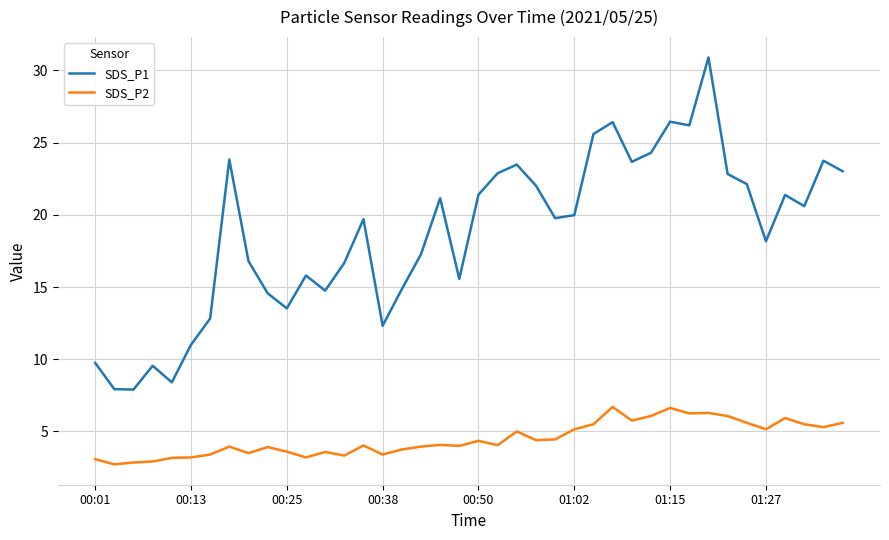

What is the smallest value displayed?

2.7